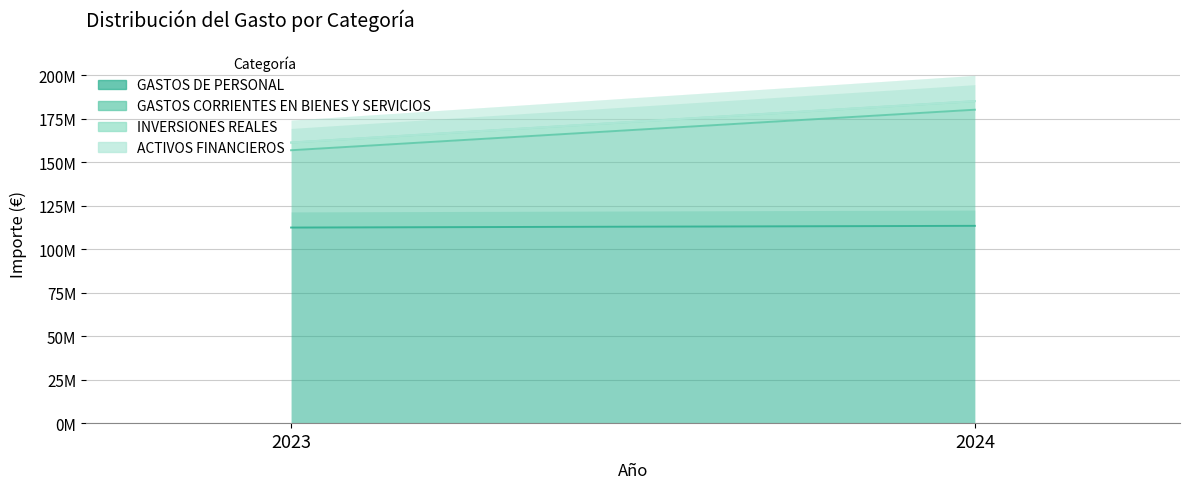

What is the difference between the maximum and minimum values in the INVERSIONES REALES series?

504008